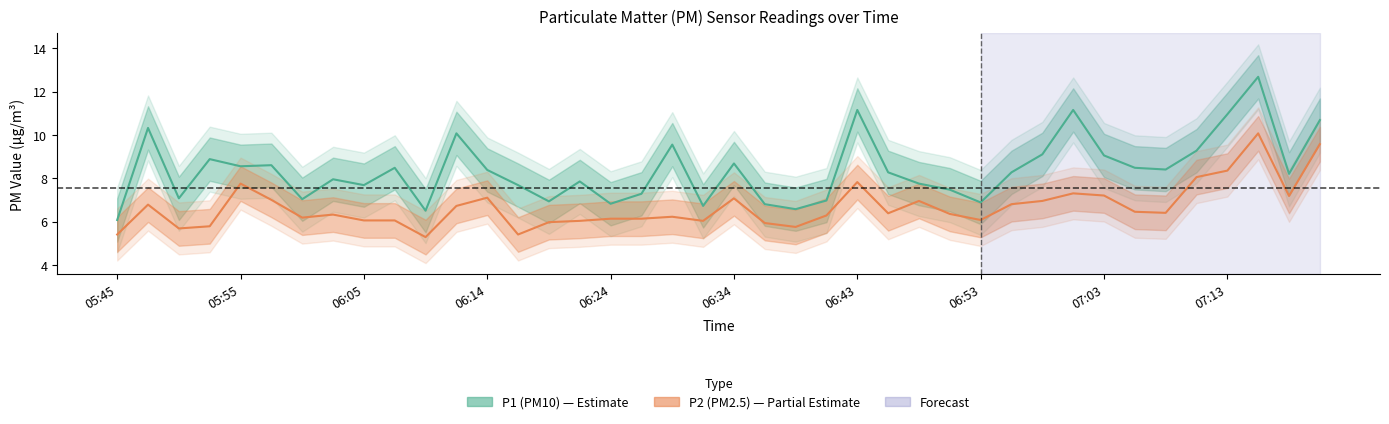

What is the difference between the maximum and second lowest values in the P1 series?

6.2